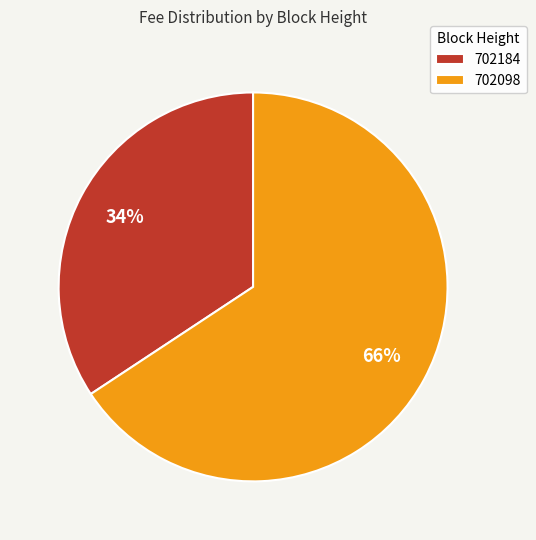

Does 702098 represent more than half of the total?

Yes